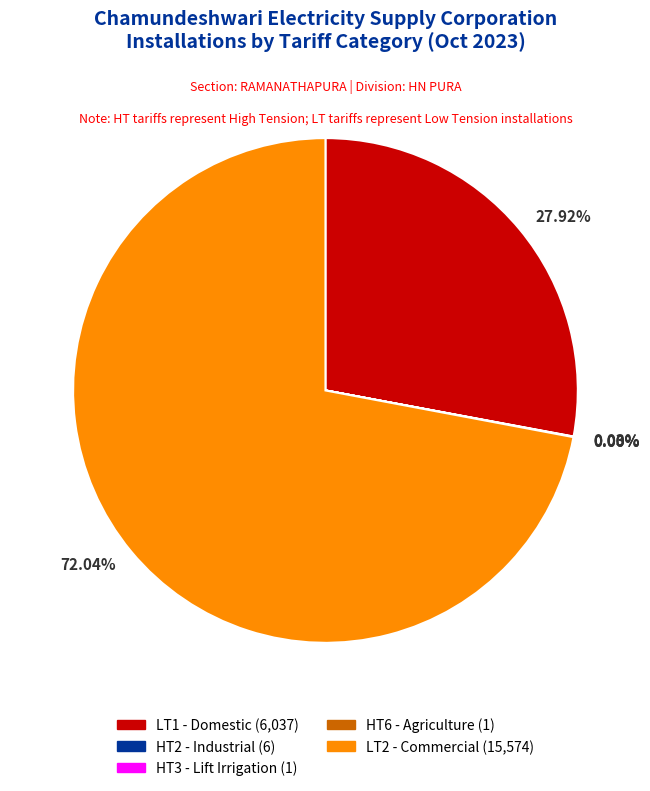

Does any single category account for the majority?

Yes